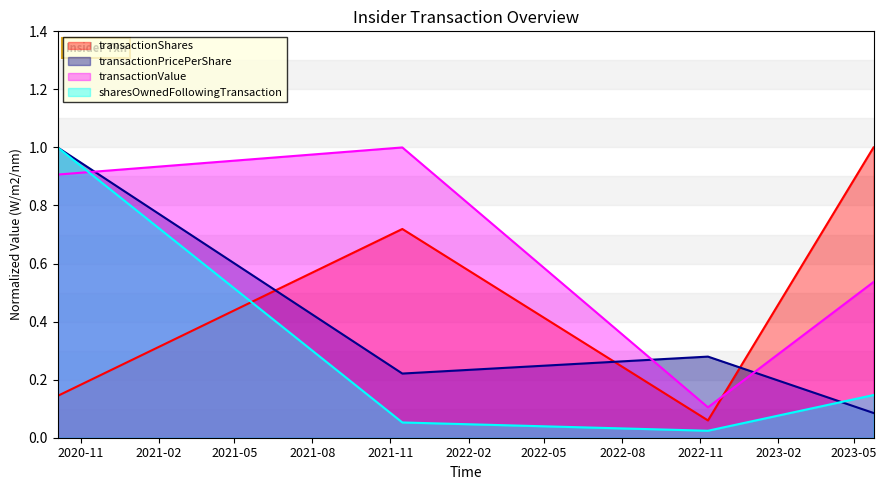

Reading left to right, list all the values displayed in this chart.

transactionShares: 0.1	0.7	0.1	1.0
transactionPricePerShare: 1.0	0.2	0.3	0.1
transactionValue: 0.9	1.0	0.1	0.5
sharesOwnedFollowingTransaction: 1.0	0.1	0.0	0.1